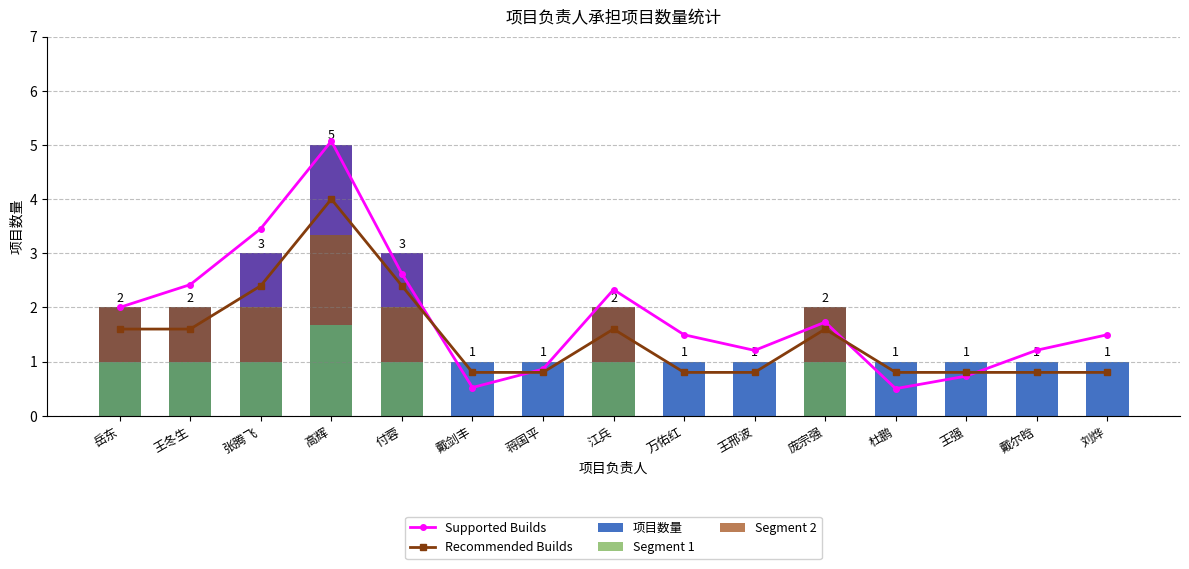

Reading left to right, extract all data points from this chart.

Supported Builds: 2.0	2.4	3.5	5.1	2.6	0.5	0.9	2.3	1.5	1.2	1.7	0.5	0.7	1.2	1.5
Recommended Builds: 1.6	1.6	2.4	4.0	2.4	0.8	0.8	1.6	0.8	0.8	1.6	0.8	0.8	0.8	0.8
项目数量: 2.0	2.0	3.0	5.0	3.0	1.0	1.0	2.0	1.0	1.0	2.0	1.0	1.0	1.0	1.0